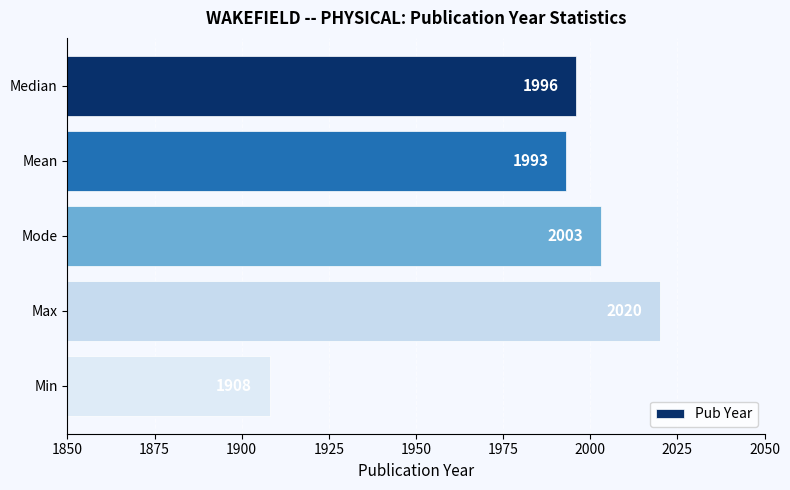

What is the change in value from Mean to Mode?

+10